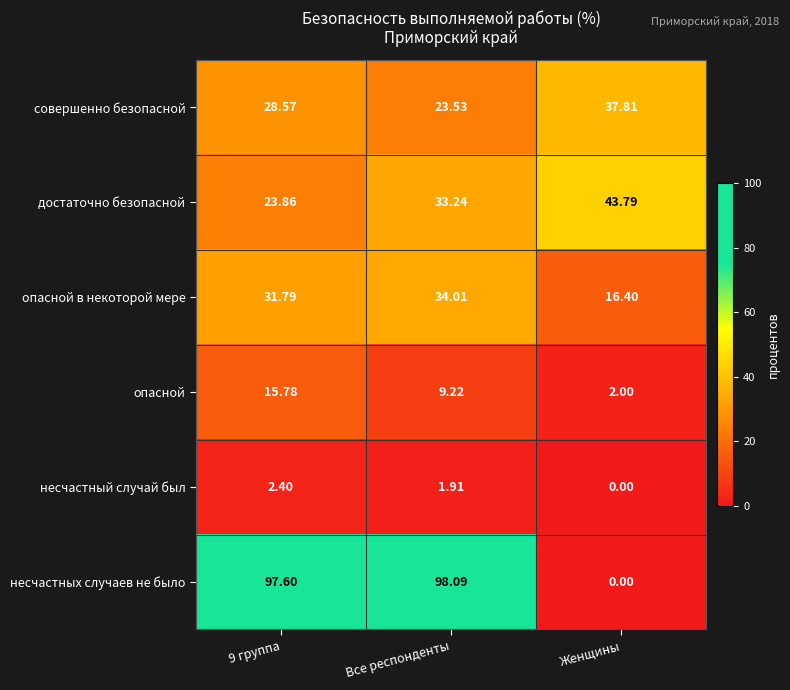

What is the difference between the highest and lowest values at Женщины?

43.8